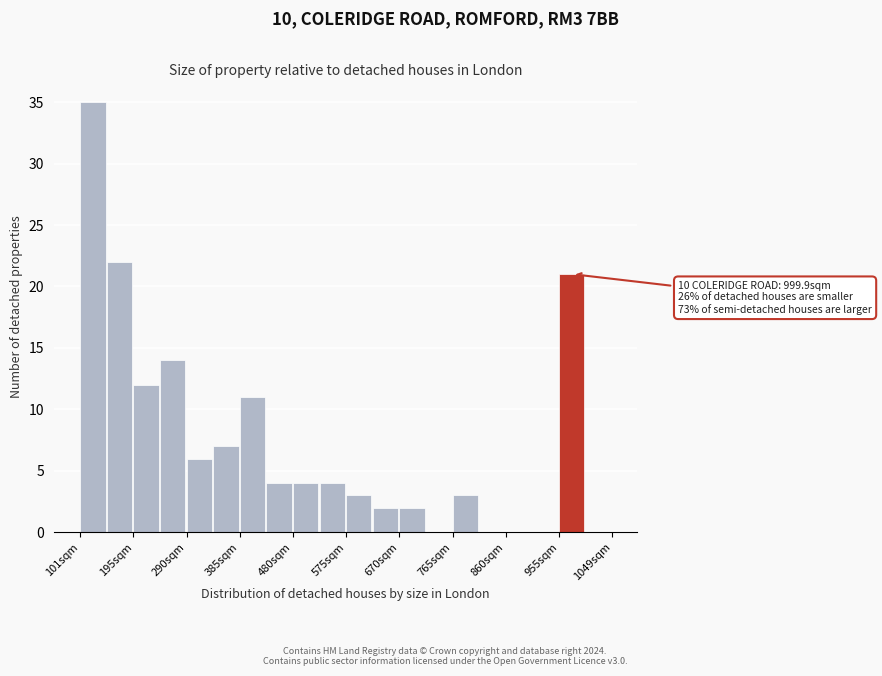

Over which range of the x-axis is the bar tallest?

100 to 150